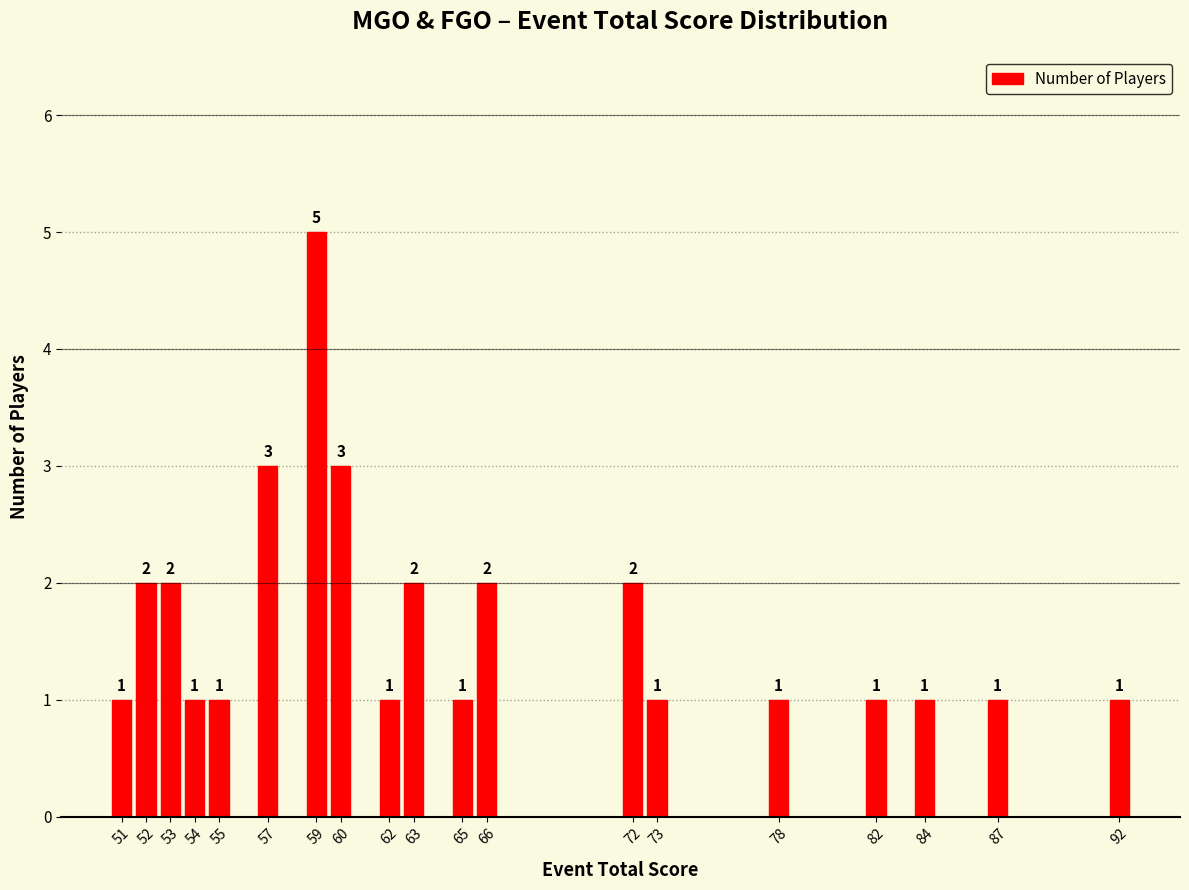

What is the sum of the values at 52 and 73?

3